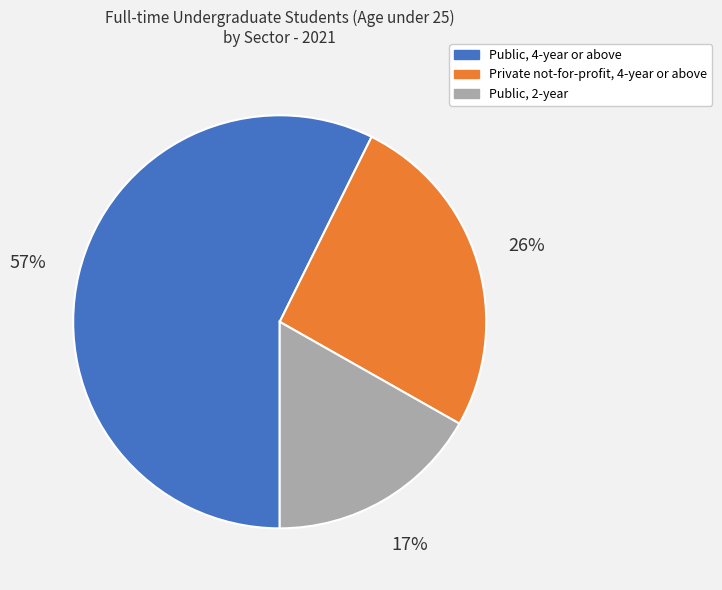

Is the sum of Public, 2-year and Public, 4-year or above greater than half?

Yes